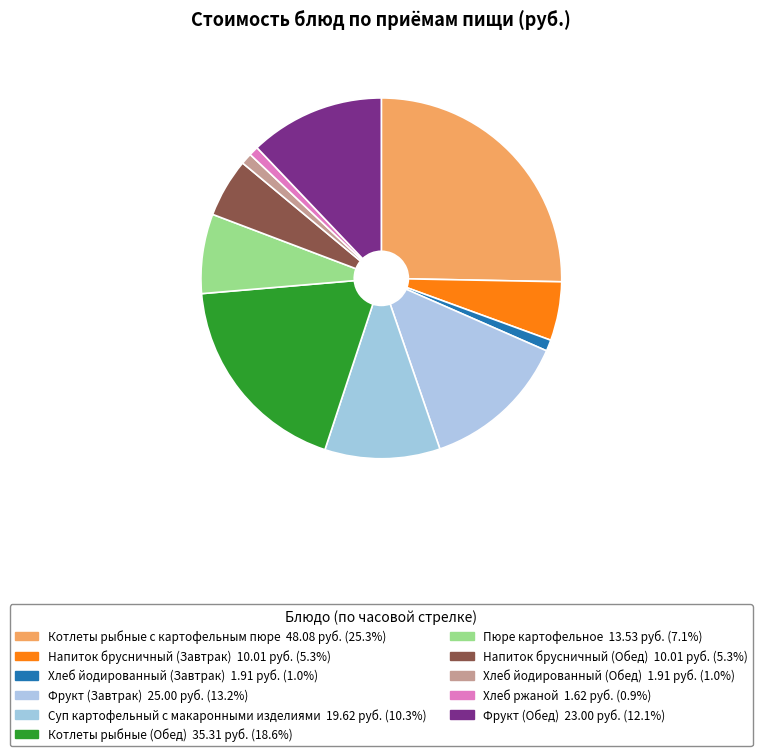

To the nearest percent, what is the average slice percentage?

9%